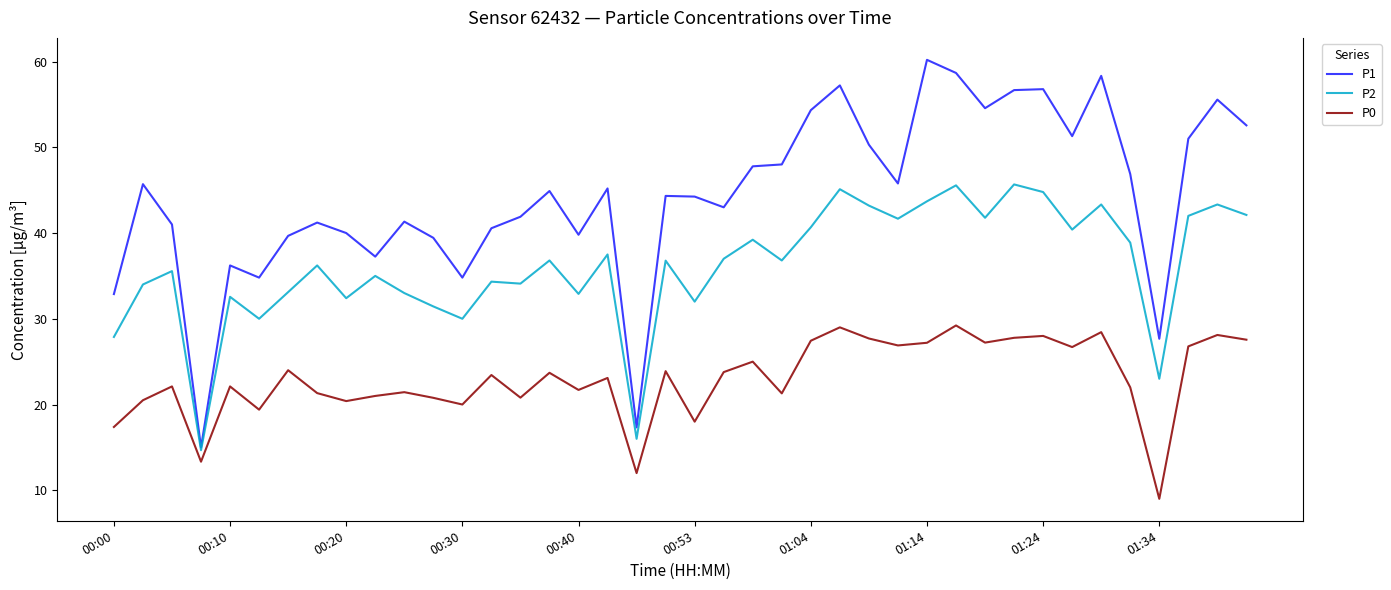

True or false: P0 and P1 cross at least once.

False